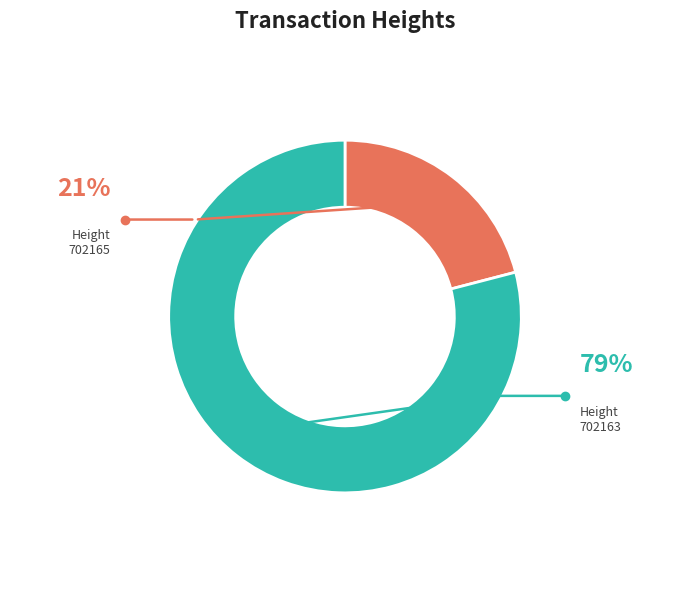

What is the ratio of the value at 702165 to the value at 702163?

0.3